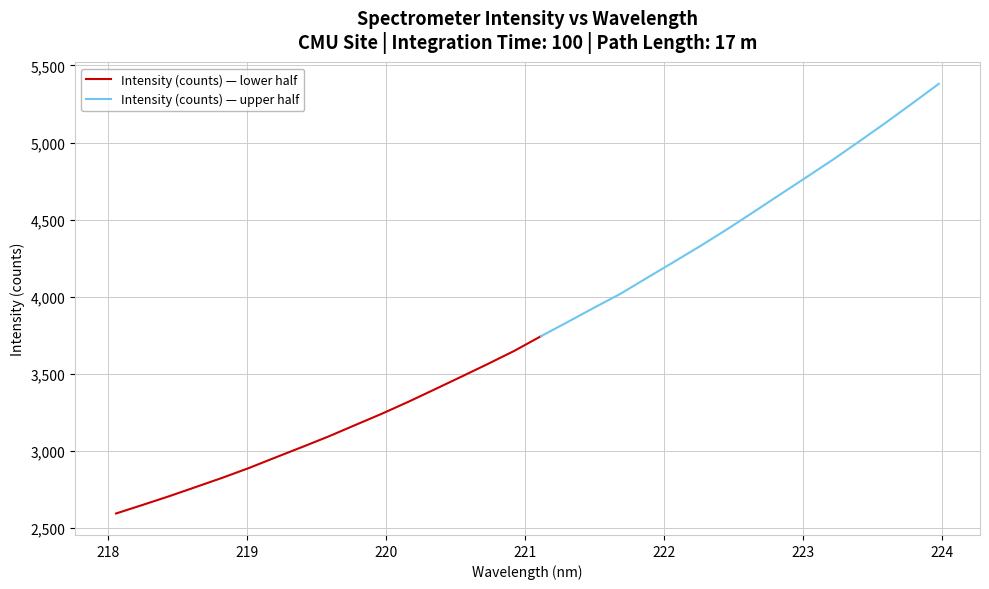

Rank the categories by value from highest to lowest.

223.9802, 223.7895, 223.5987, 223.408, 223.2172, 223.0264, 222.8355, 222.6447, 222.4538, 222.263, 222.0721, 221.8812, 221.6902, 221.4993, 221.3083, 221.1174, 220.9264, 220.7354, 220.5444, 220.3533, 220.1623, 219.9712, 219.7801, 219.589, 219.3979, 219.2067, 219.0156, 218.8244, 218.6332, 218.442, 218.2508, 218.0596